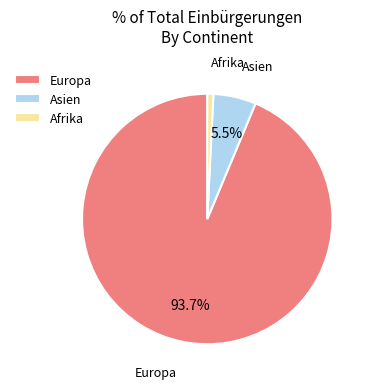

Which category accounts for the majority?

Europa